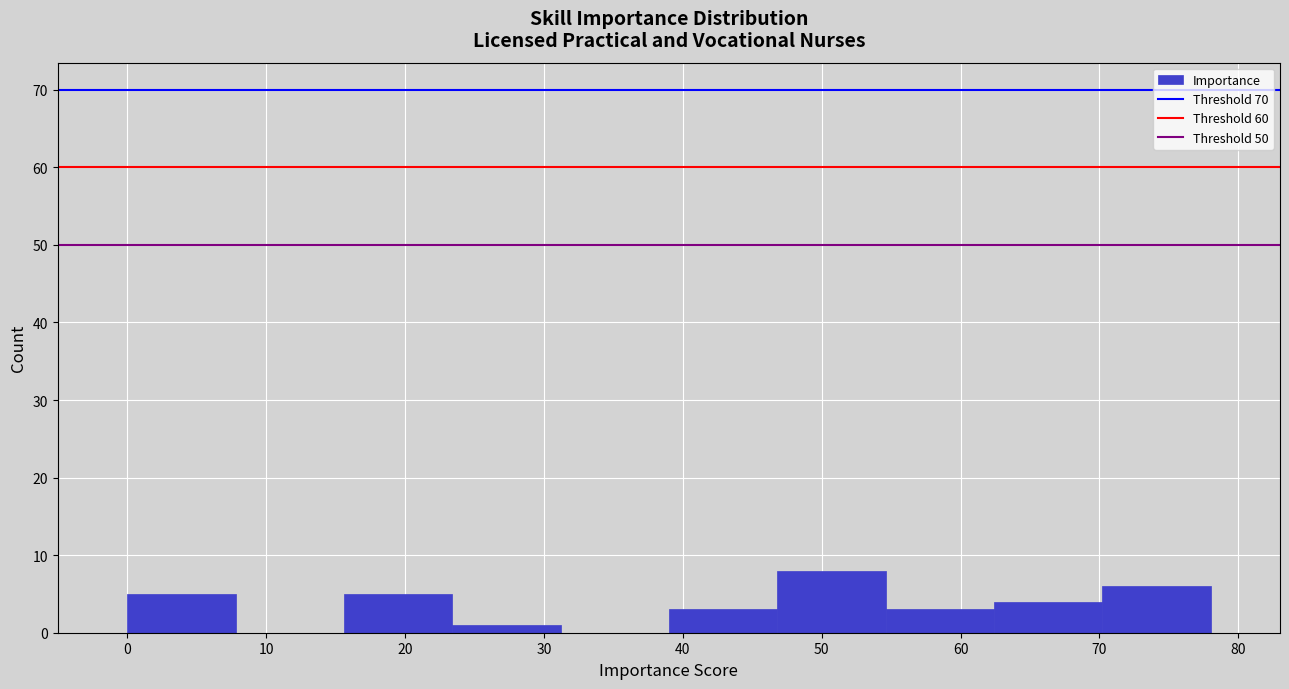

Over which range of the x-axis is the bar tallest?

46.8 to 54.6